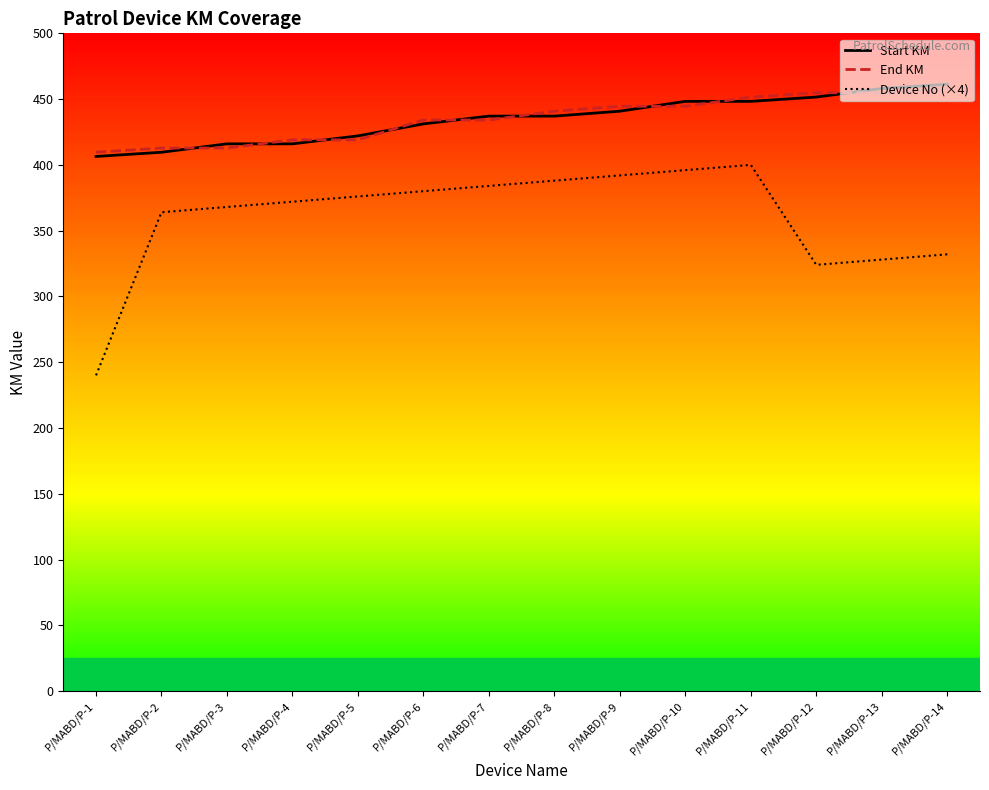

What are all the series names shown in the legend?

Start KM, End KM, Device No (×4)